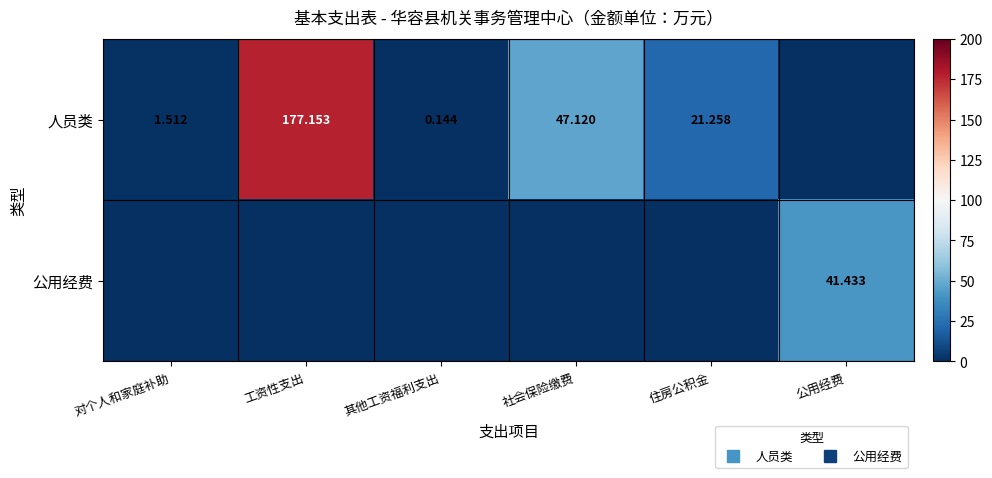

Rank the series at 公用经费 from lowest to highest value.

人员类, 公用经费